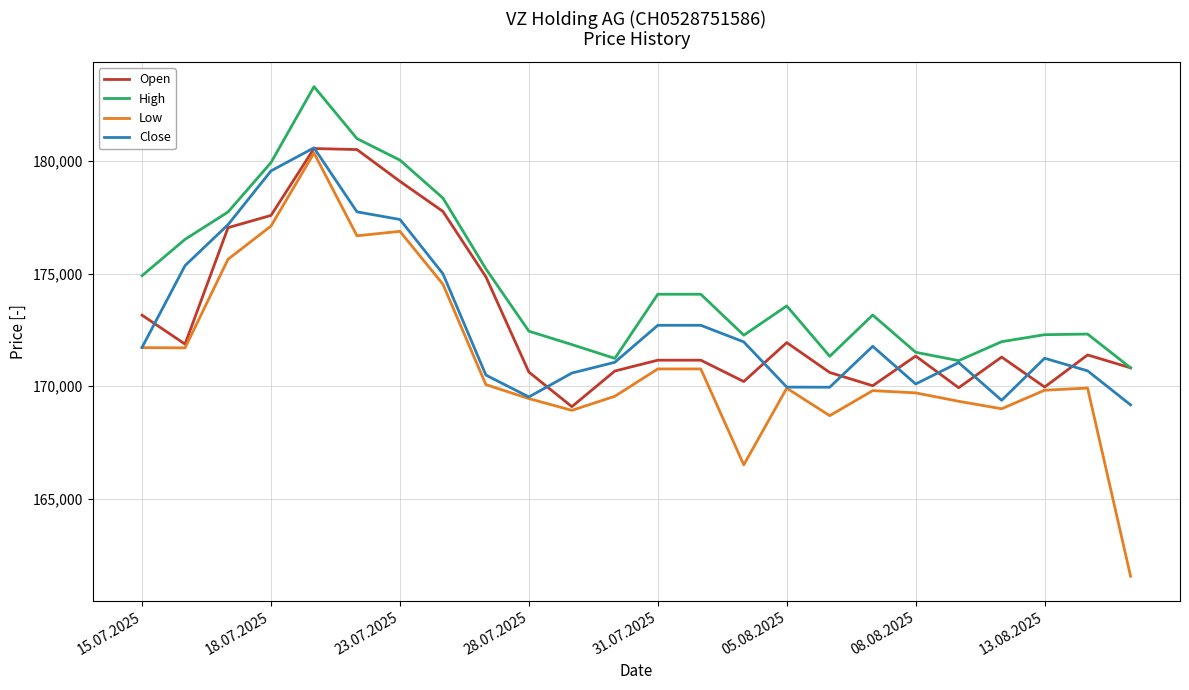

What is the minimum value for High?

170816